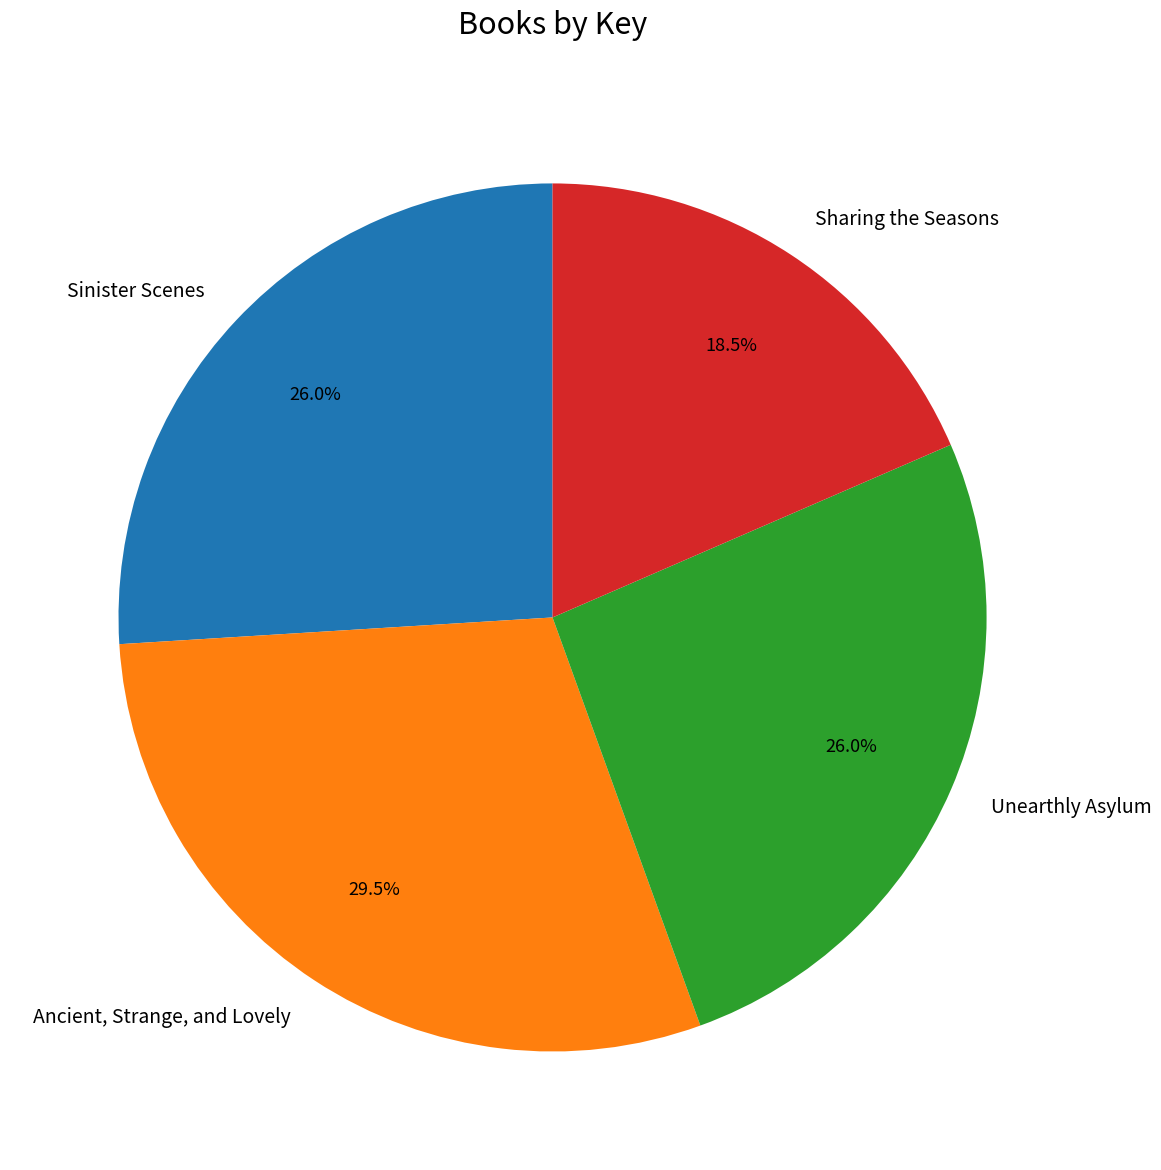

To the nearest percent, what is the difference between the largest and smallest slice percentages?

11%